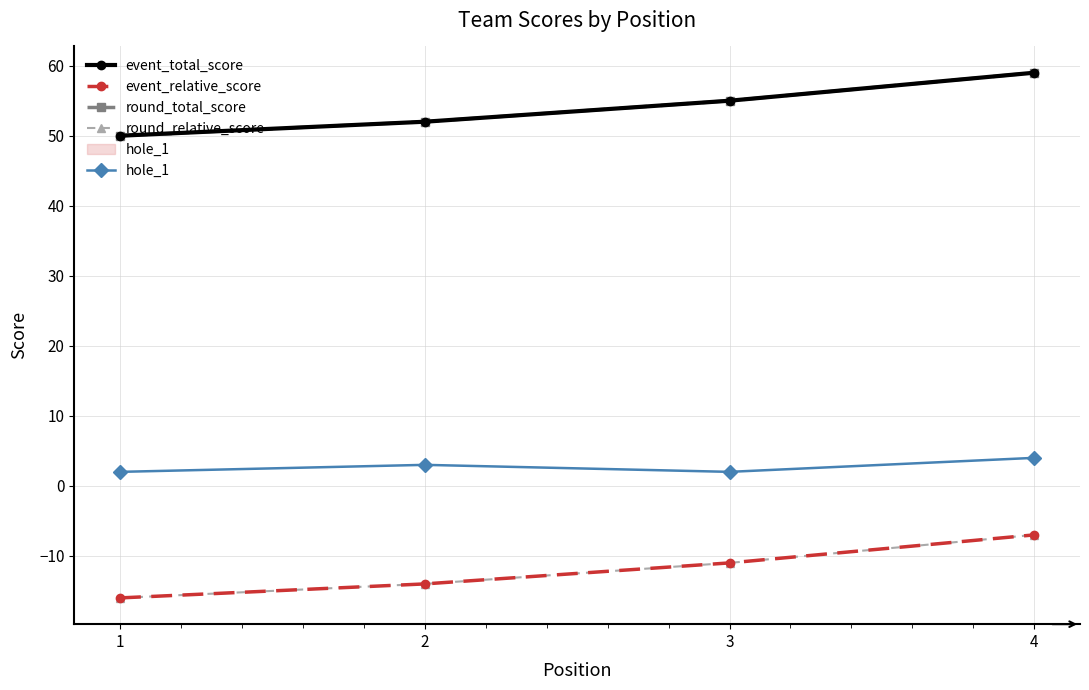

What is the total value across all series at 1?

70